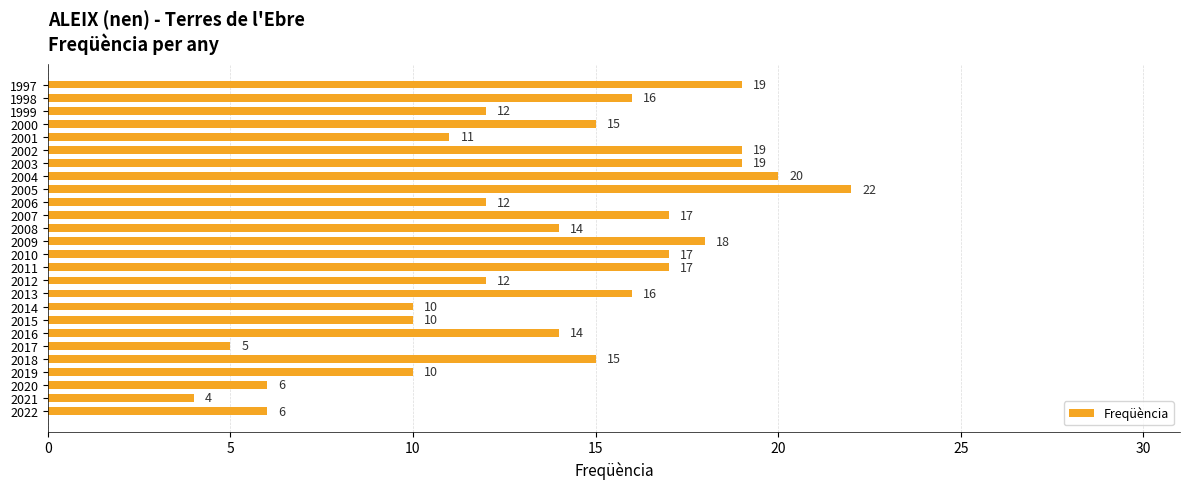

What value does the data have at 2000?

15